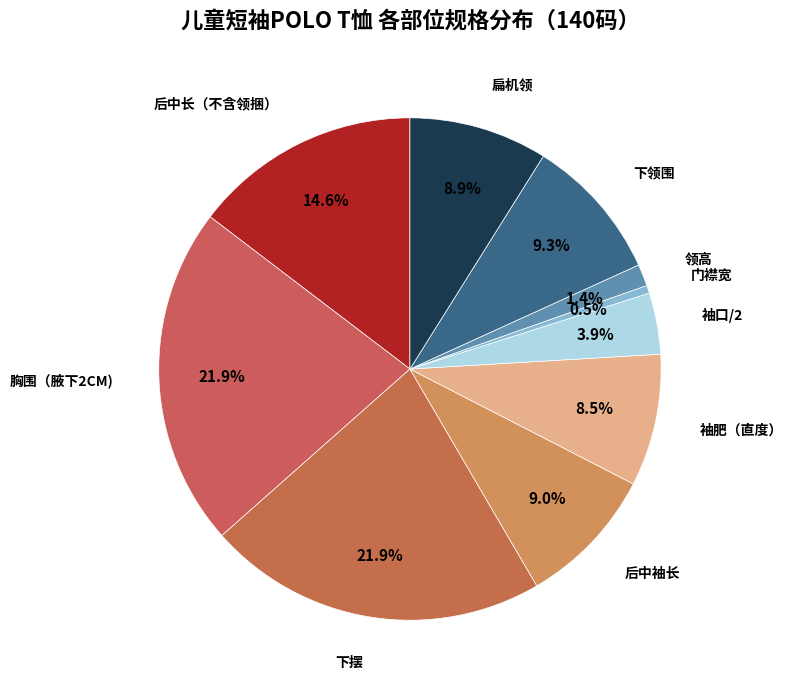

Is there any slice that represents more than half of the pie?

No